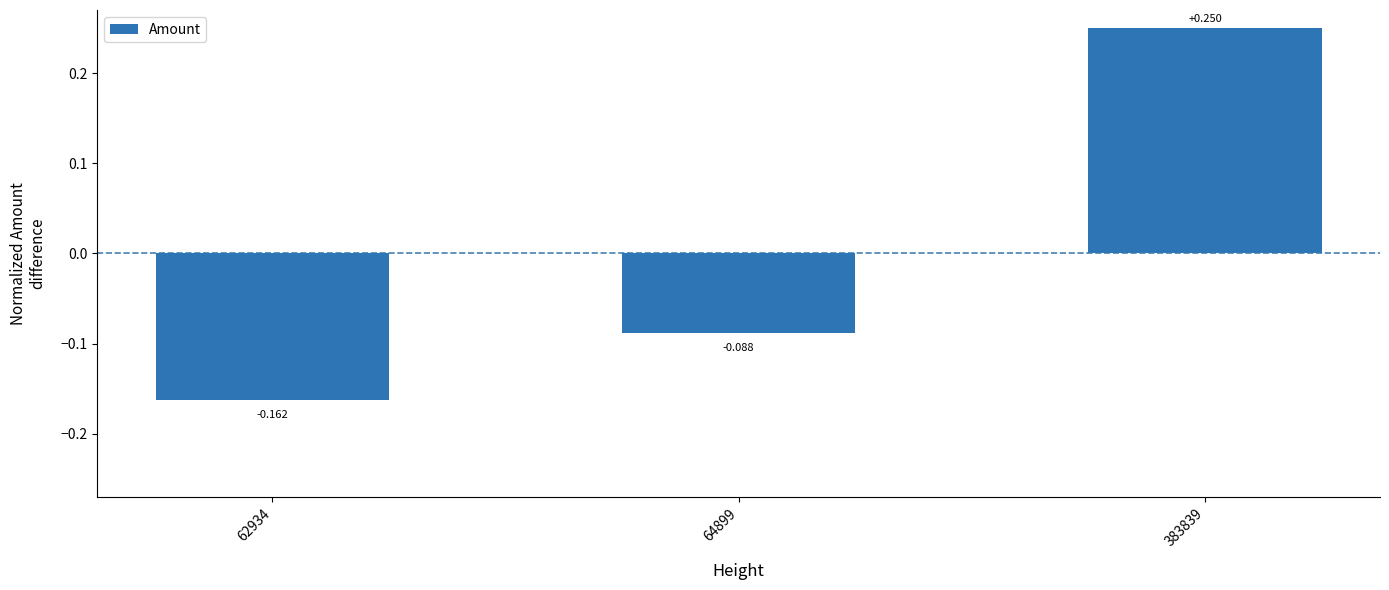

Reading left to right, extract all data points from this chart.

62934=-0.2	64899=-0.1	383839=0.2